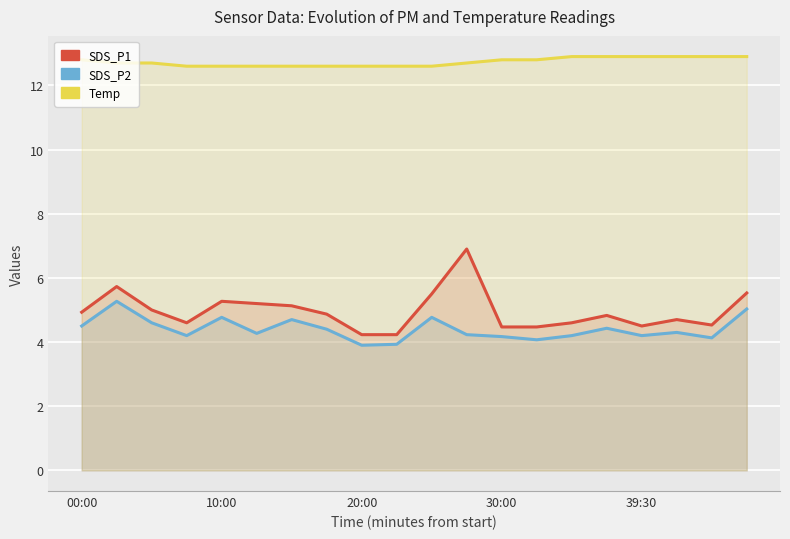

Between 12 and 10:00, which is larger?

10:00